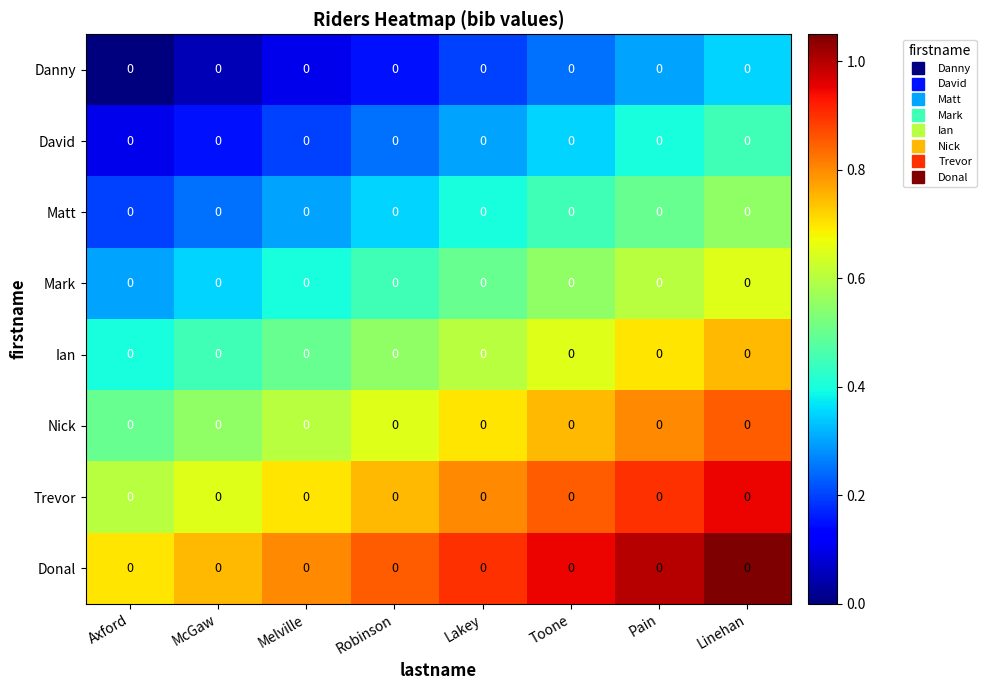

Reading left to right, transcribe all the data shown in this chart.

Danny: Axford=0.0	McGaw=0.0	Melville=0.0	Robinson=0.0	Lakey=0.0	Toone=0.0	Pain=0.0	Linehan=0.0
David: Axford=0.0	McGaw=0.0	Melville=0.0	Robinson=0.0	Lakey=0.0	Toone=0.0	Pain=0.0	Linehan=0.0
Matt: Axford=0.0	McGaw=0.0	Melville=0.0	Robinson=0.0	Lakey=0.0	Toone=0.0	Pain=0.0	Linehan=0.0
Mark: Axford=0.0	McGaw=0.0	Melville=0.0	Robinson=0.0	Lakey=0.0	Toone=0.0	Pain=0.0	Linehan=0.0
Ian: Axford=0.0	McGaw=0.0	Melville=0.0	Robinson=0.0	Lakey=0.0	Toone=0.0	Pain=0.0	Linehan=0.0
Nick: Axford=0.0	McGaw=0.0	Melville=0.0	Robinson=0.0	Lakey=0.0	Toone=0.0	Pain=0.0	Linehan=0.0
Trevor: Axford=0.0	McGaw=0.0	Melville=0.0	Robinson=0.0	Lakey=0.0	Toone=0.0	Pain=0.0	Linehan=0.0
Donal: Axford=0.0	McGaw=0.0	Melville=0.0	Robinson=0.0	Lakey=0.0	Toone=0.0	Pain=0.0	Linehan=0.0